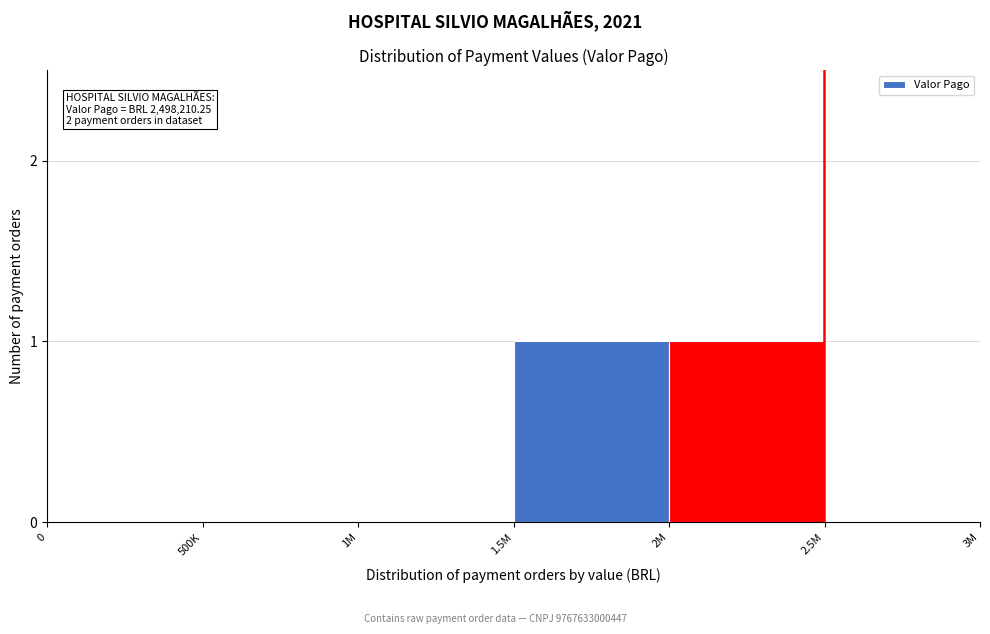

Reading left to right, extract all data points from this chart.

0=0	500K=0	1M=0	1.5M=1	2M=1	2.5M=0